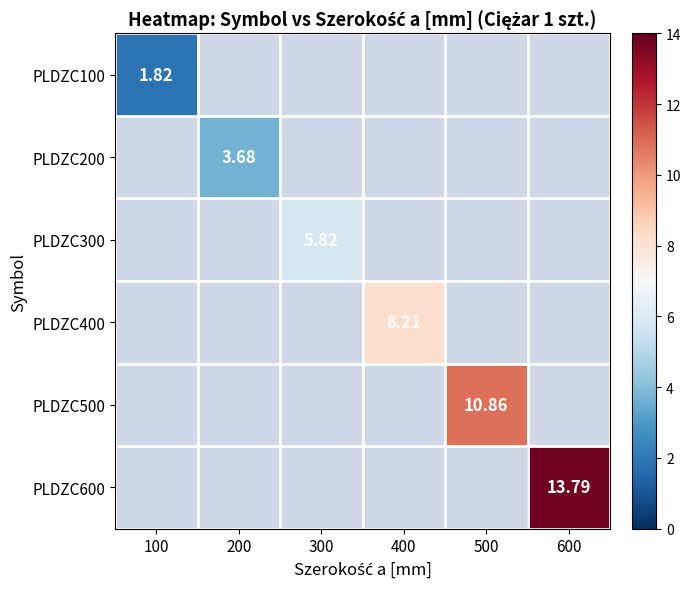

At how many categories does at least one series exceed 11?

1